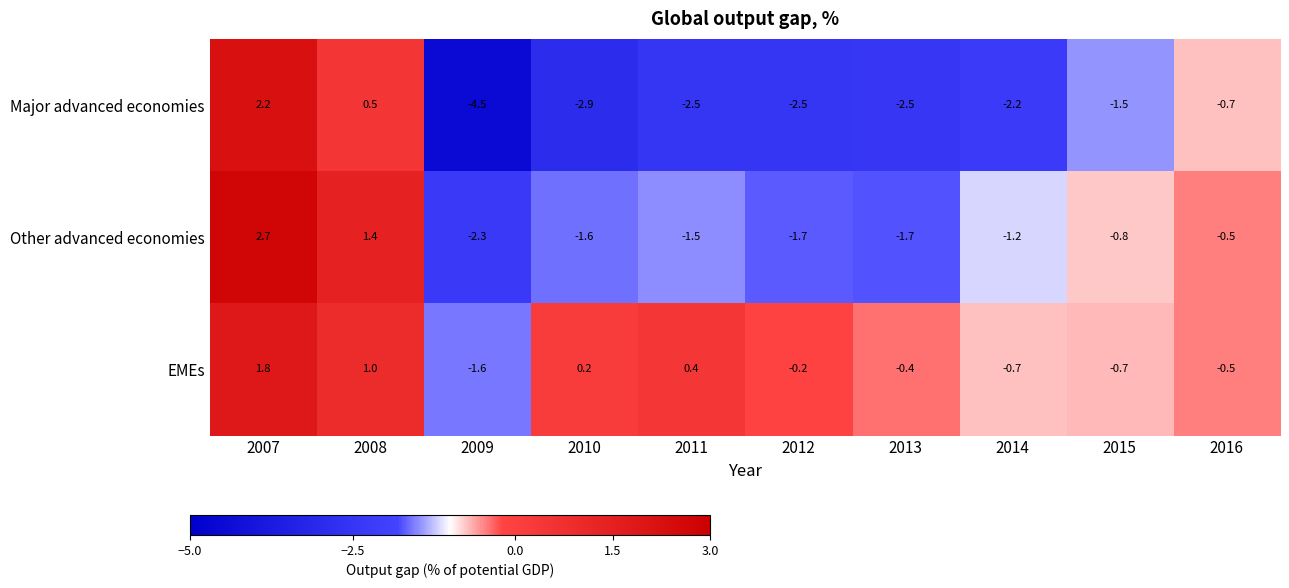

Reading left to right, list all the values displayed in this chart.

Major advanced economies: 2.2	0.5	-4.5	-2.9	-2.5	-2.5	-2.5	-2.2	-1.5	-0.7
Other advanced economies: 2.7	1.4	-2.3	-1.6	-1.5	-1.7	-1.7	-1.2	-0.8	-0.5
EMEs: 1.8	1.0	-1.6	0.2	0.4	-0.2	-0.4	-0.7	-0.7	-0.5